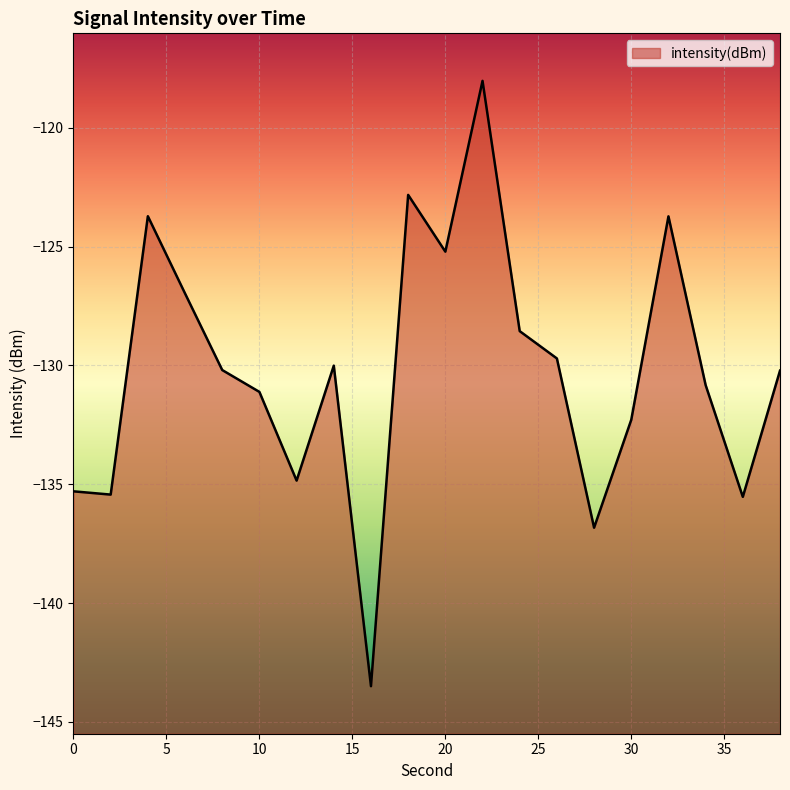

At which category does the data reach its first local valley?

2